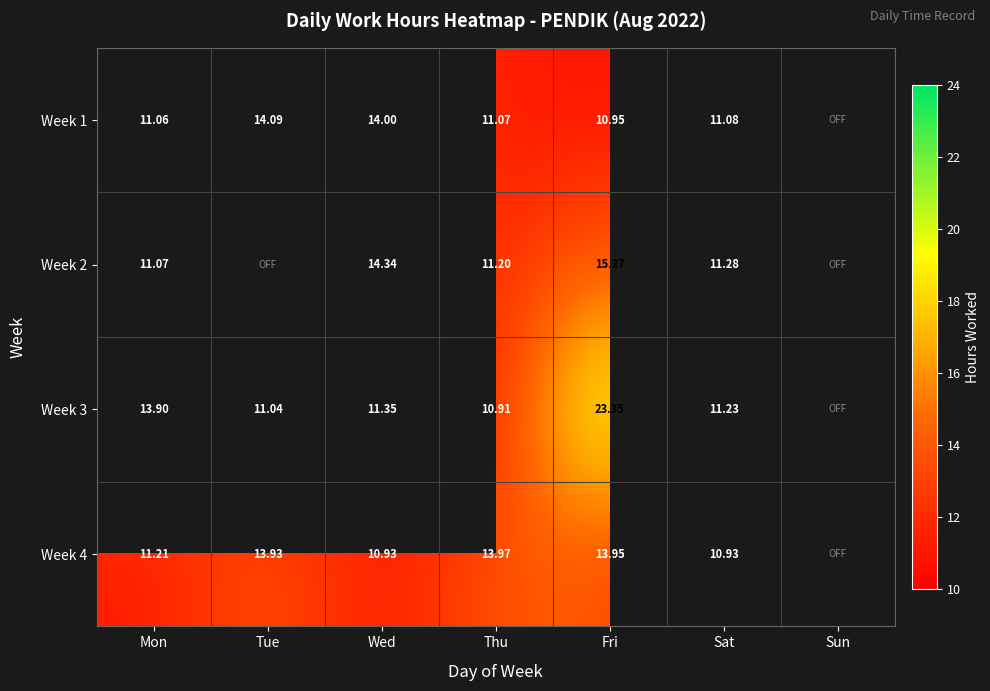

Is the value of Week 2 at Mon greater than the value of Week 1 at Wed?

No